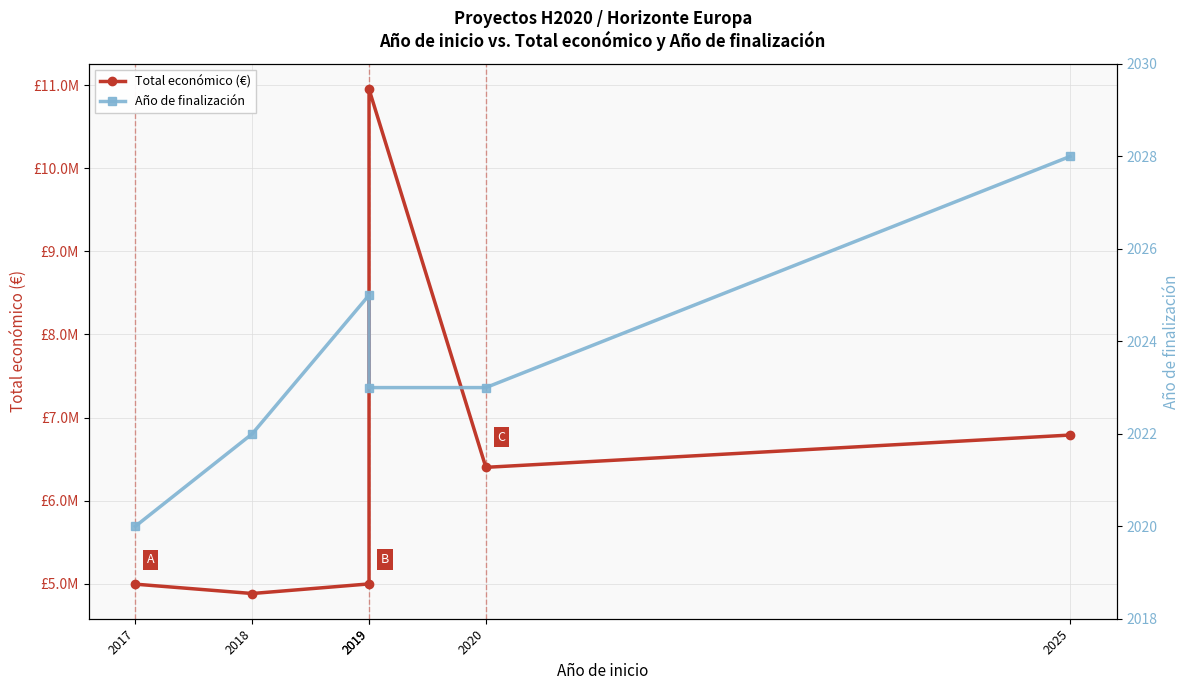

Is the value of Total económico (€) at 2020 greater than the value of Año de finalización at 2019?

Yes